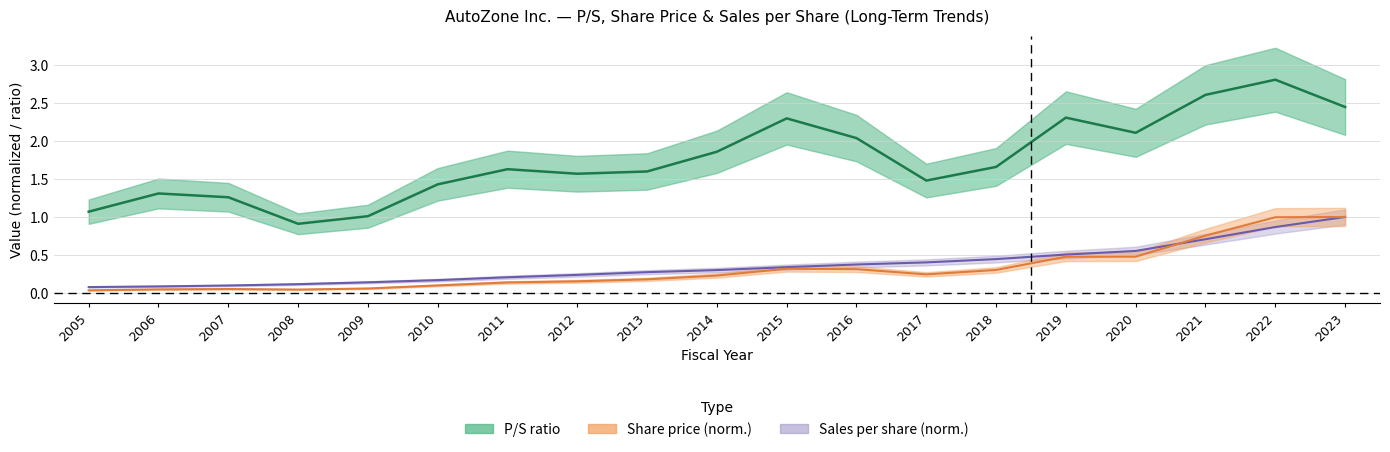

Reading left to right, extract all data points from this chart.

P/S: 1.1	1.3	1.3	0.9	1.0	1.4	1.6	1.6	1.6	1.9	2.3	2.0	1.5	1.7	2.3	2.1	2.6	2.8	2.5
Share price: 0.0	0.0	0.0	0.0	0.1	0.1	0.1	0.2	0.2	0.2	0.3	0.3	0.2	0.3	0.5	0.5	0.8	1.0	1.0
Sales per share: 0.1	0.1	0.1	0.1	0.1	0.2	0.2	0.2	0.3	0.3	0.3	0.4	0.4	0.4	0.5	0.6	0.7	0.9	1.0